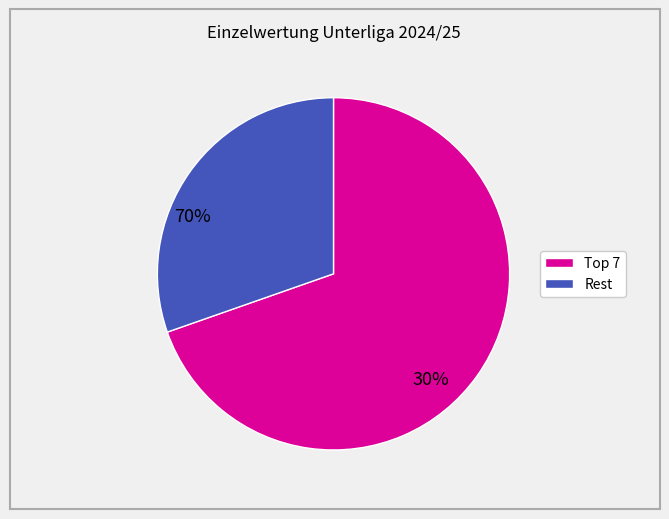

Is there a majority slice in this chart?

Yes